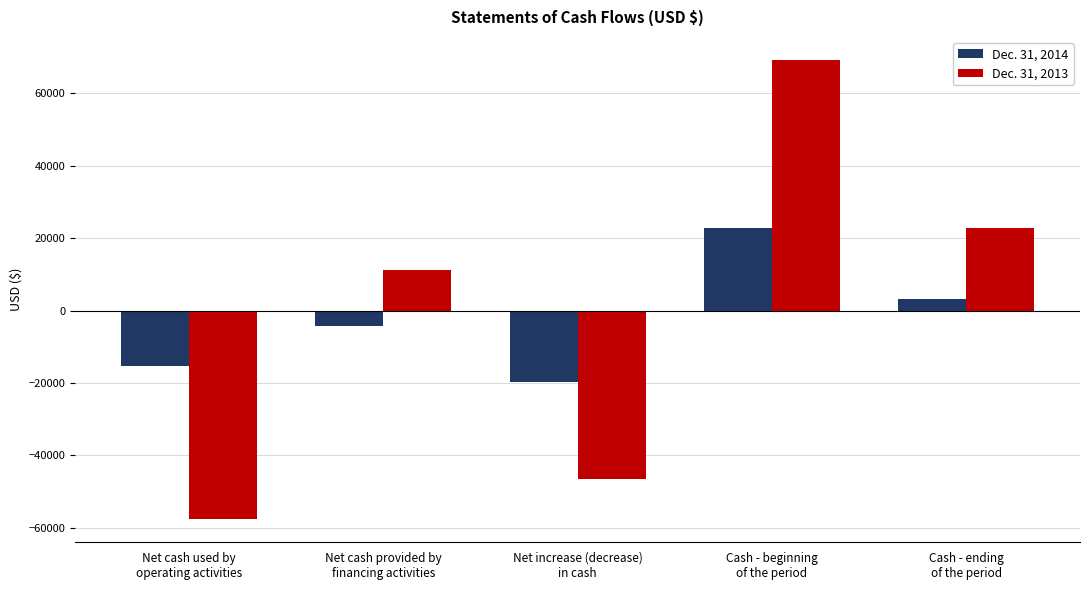

List the series in order of their overall mean, highest first.

Dec. 31, 2013, Dec. 31, 2014